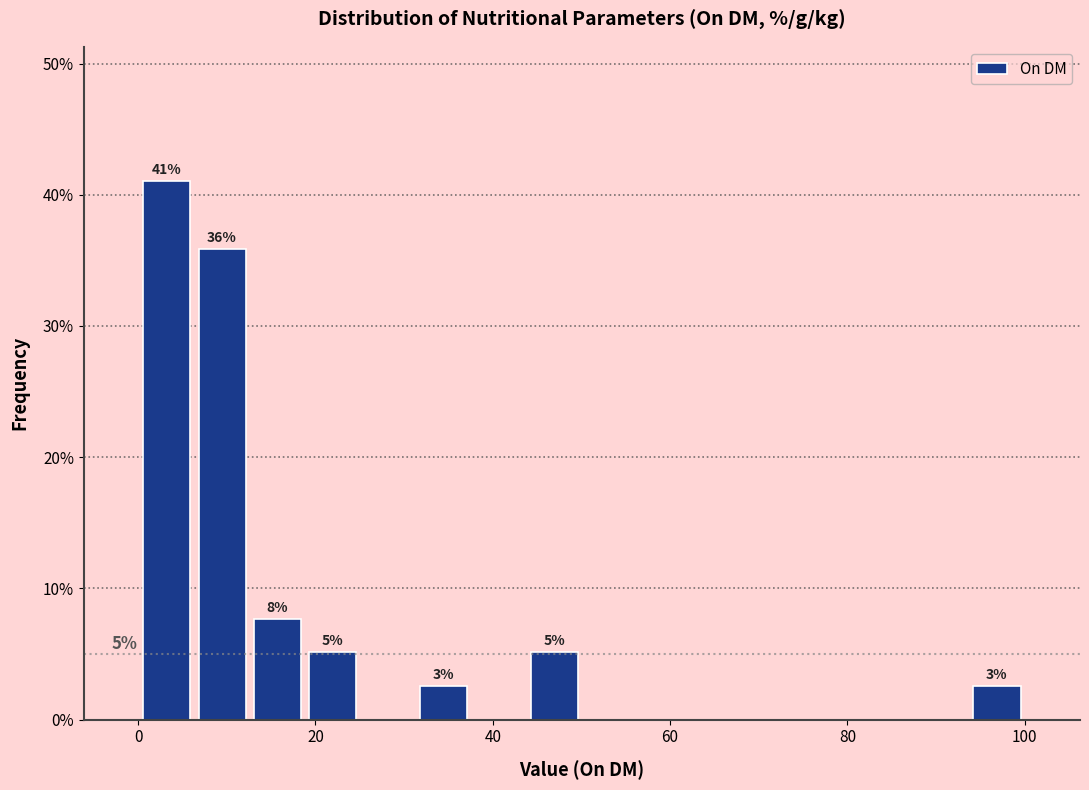

Around what value on the x-axis is the tallest bar? Give the approximate position of its centre, as read against the axis.

4